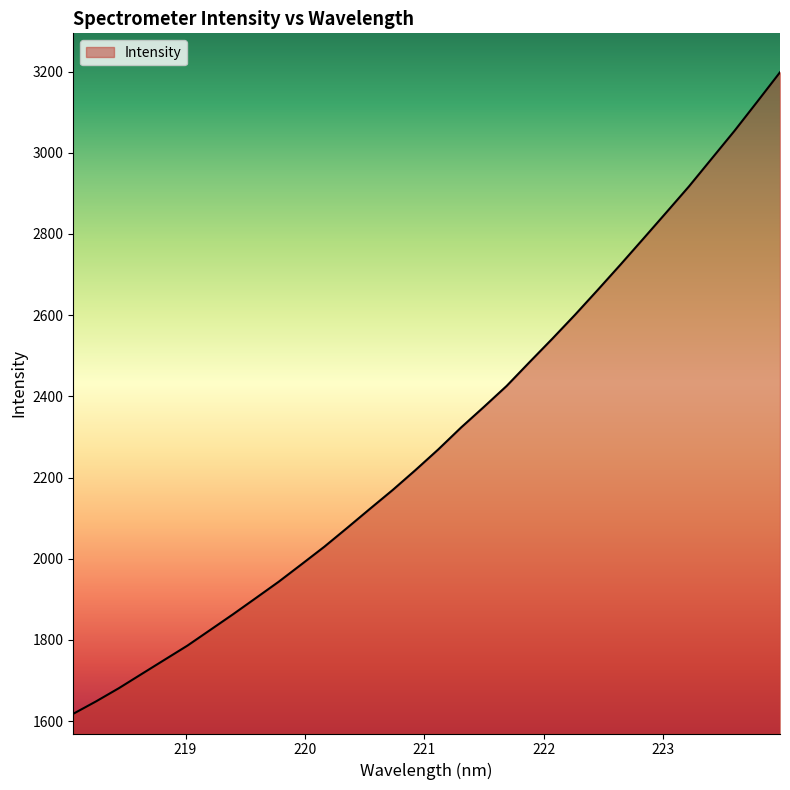

How many series are shown in this chart?

1